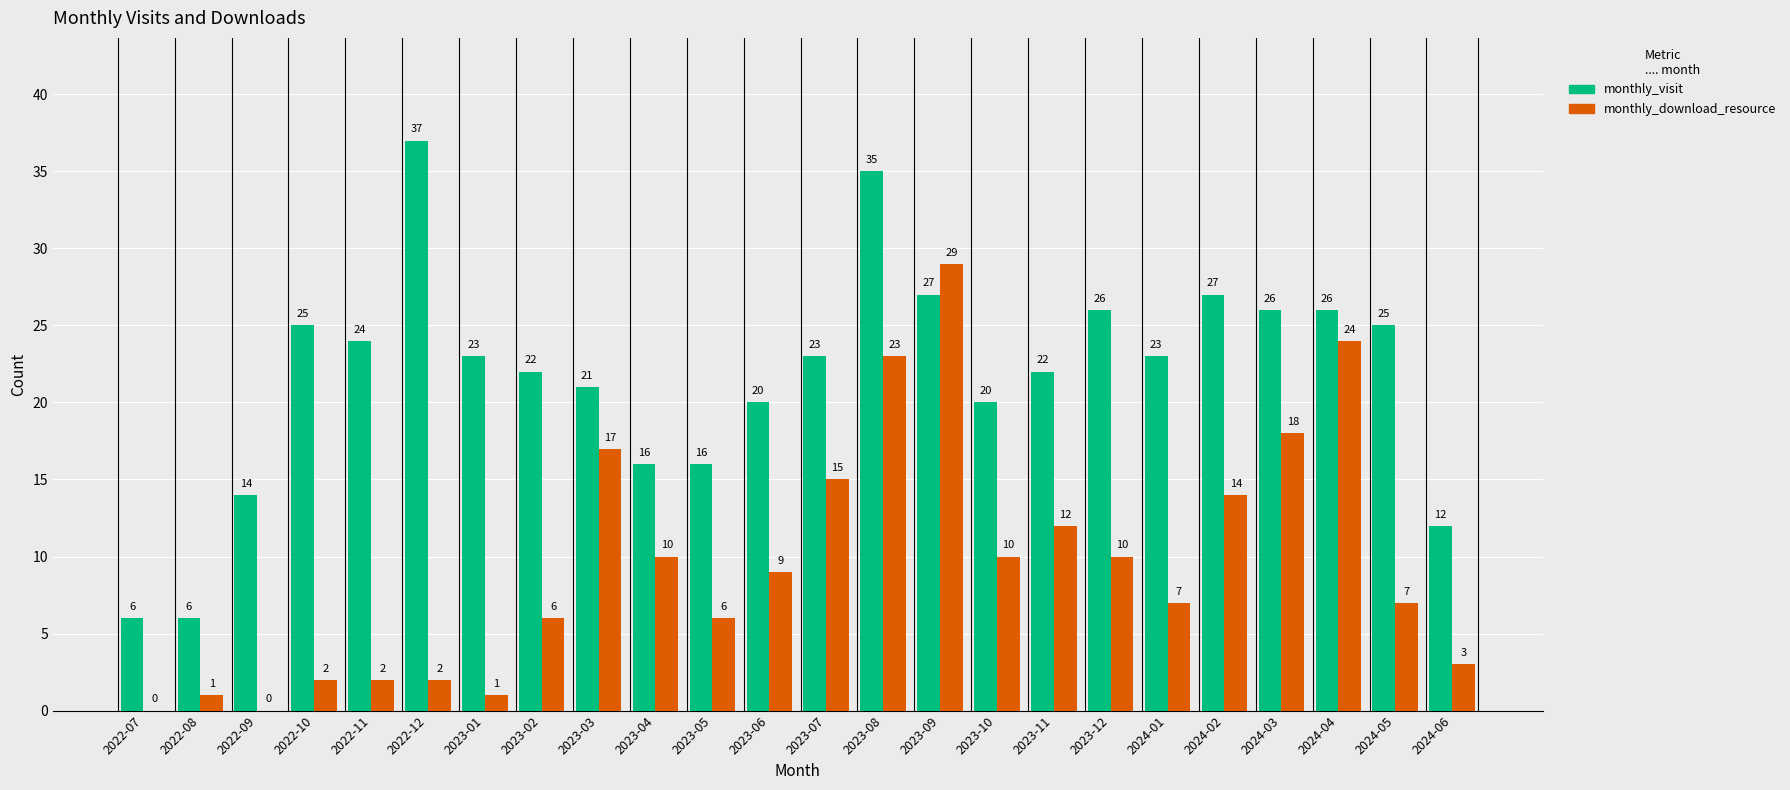

Between 2022-10 and 2023-11, which series saw the biggest shift?

monthly_download_resource